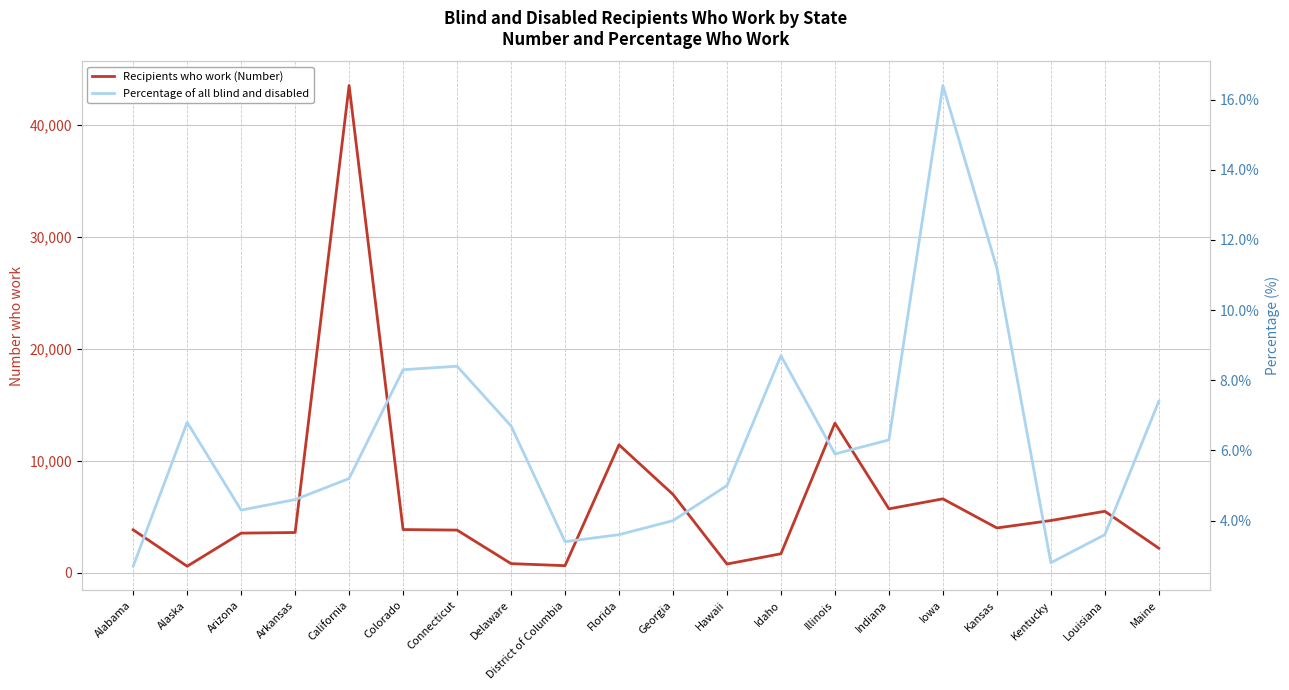

What is the difference between the second highest and minimum values in the Percentage of all blind and disabled series?

8.5